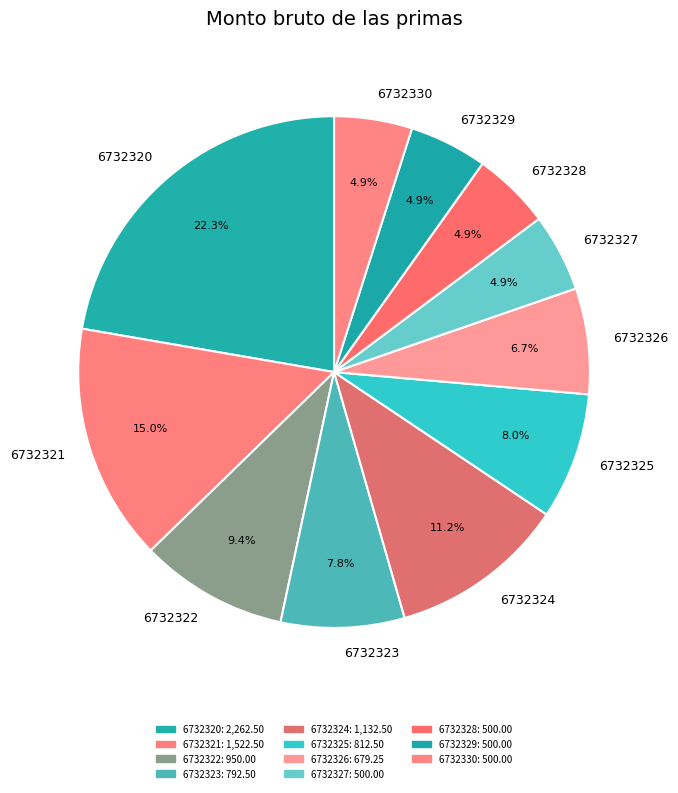

To the nearest percent, what is the combined percentage of 6732321 and 6732322?

24%